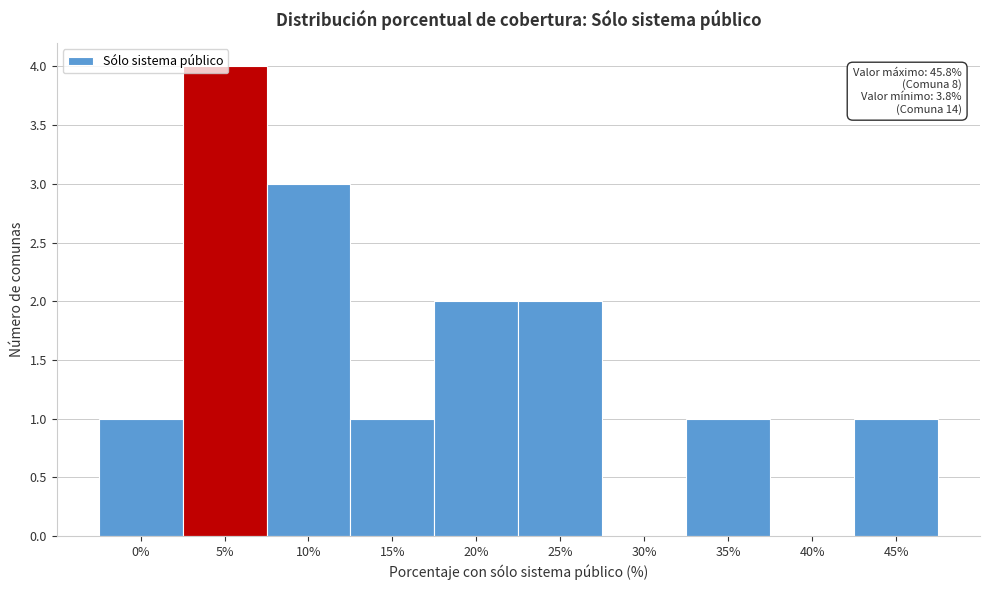

Which has a higher value, 40% or 20%?

20%